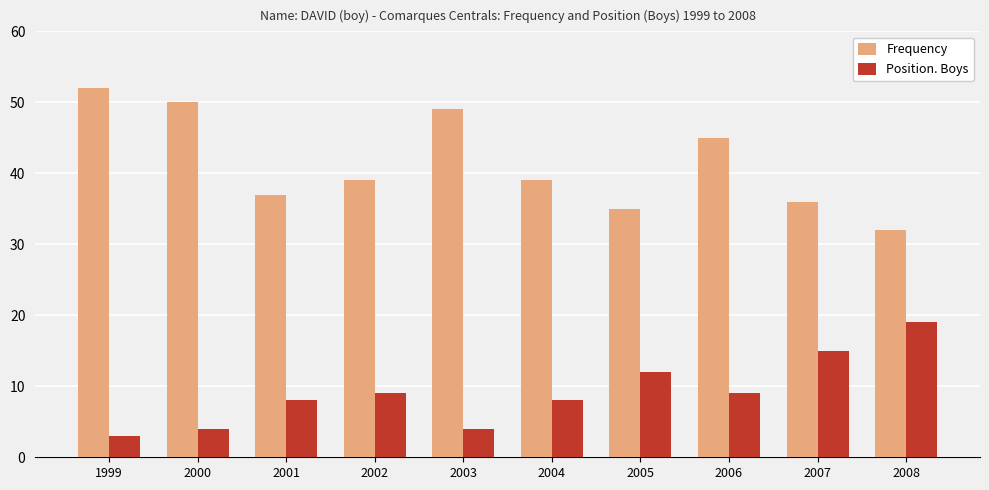

What is the sum of the Frequency values at 2000 and 1999?

102